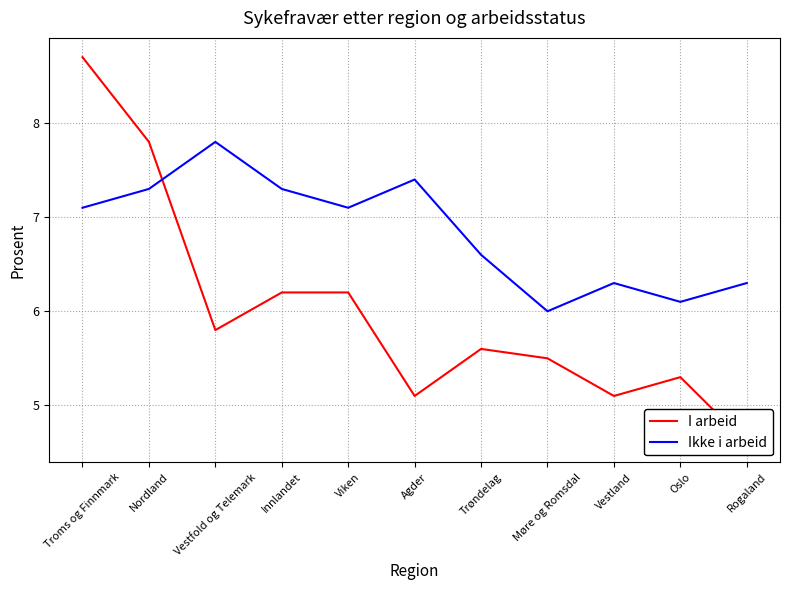

What is the difference between the I arbeid values at Møre og Romsdal and Viken?

0.7